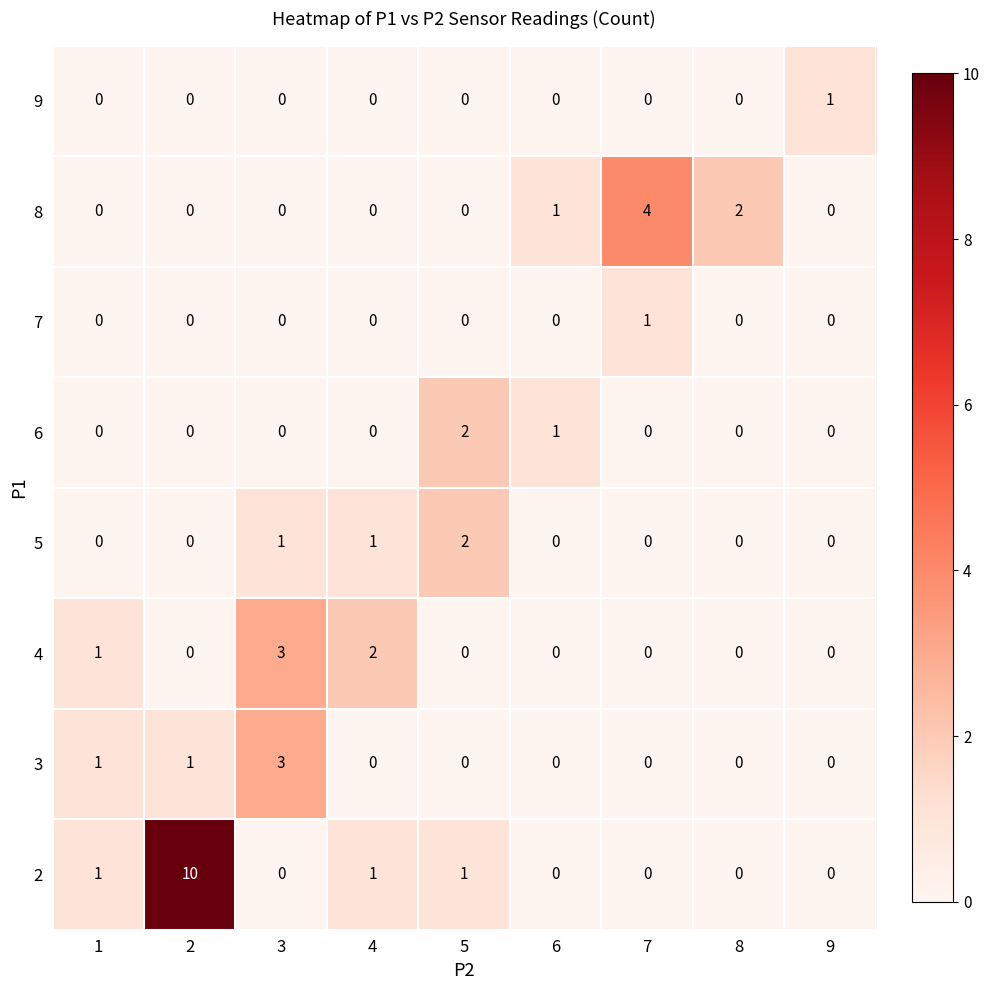

True or false: 6 has a value of -1 at 8.

False